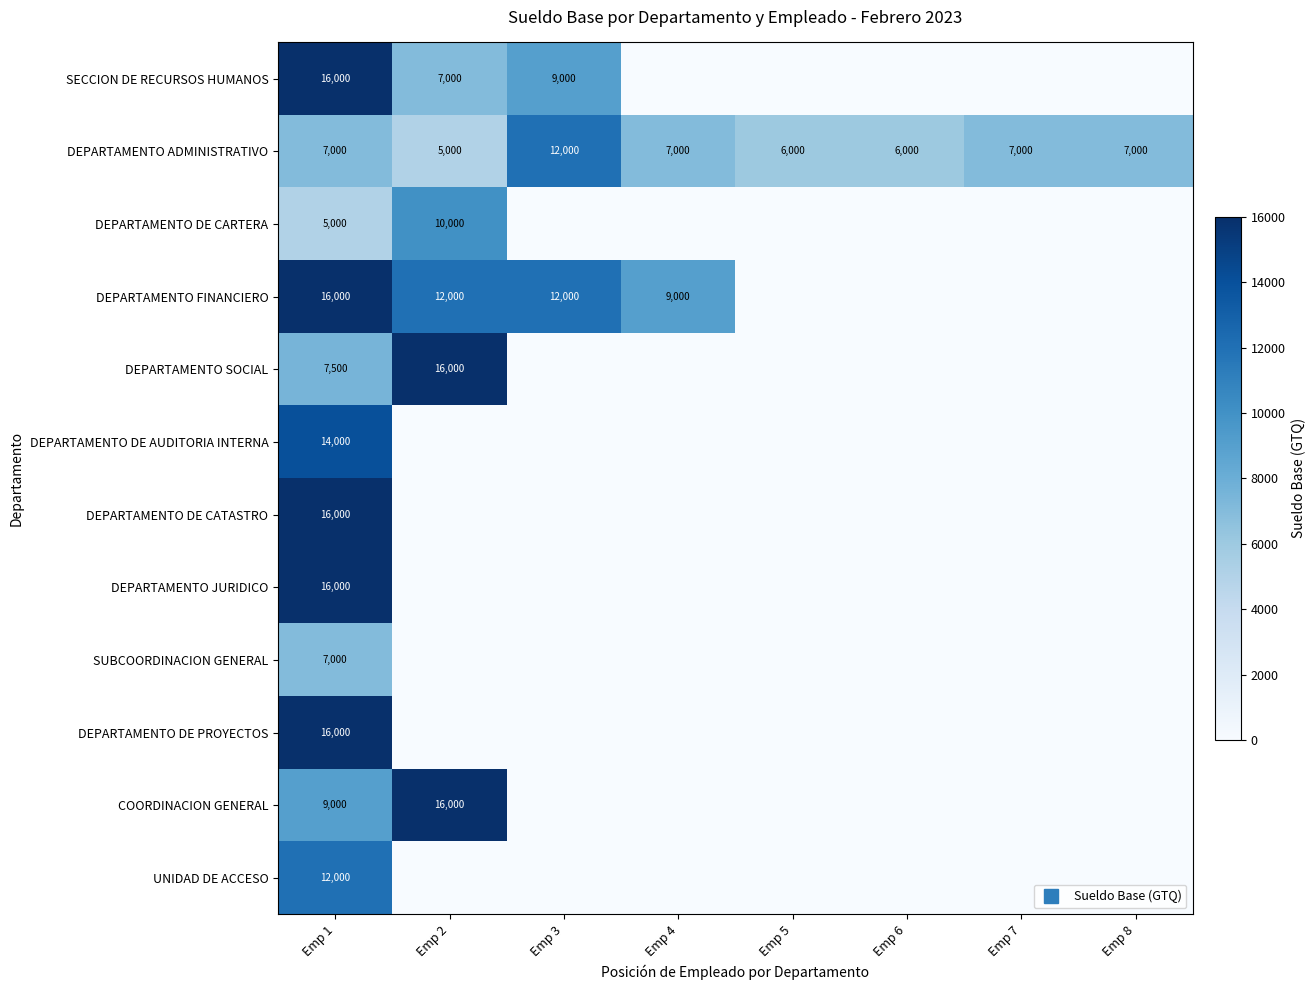

Which category has the highest value in the SECCION DE RECURSOS HUMANOS series?

Emp 1